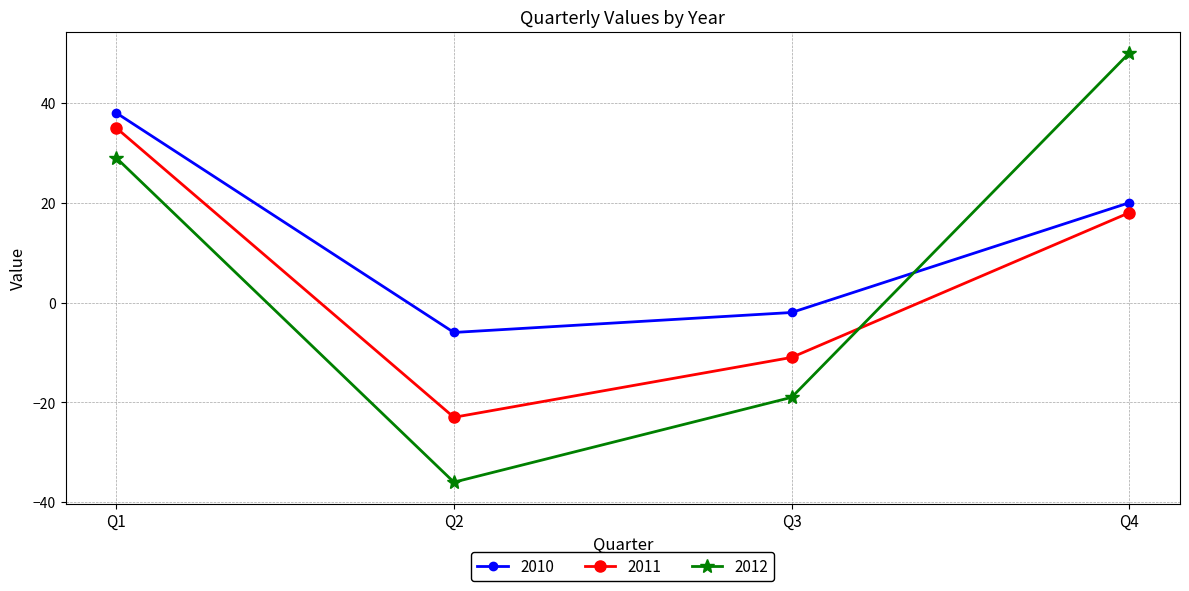

At which label is 2010 closest to 16?

Q4